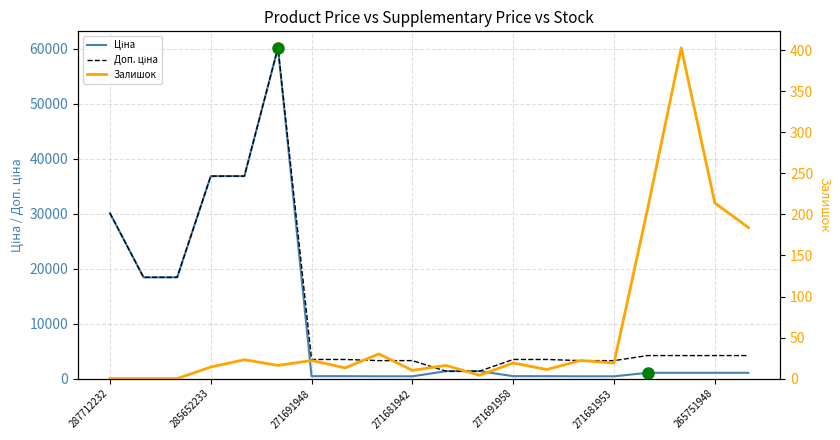

Which series has the largest total across all categories?

Доп. ціна